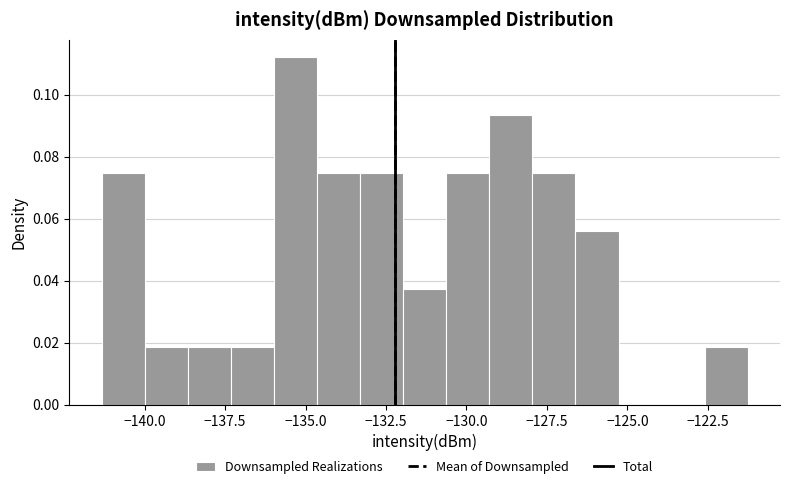

Around what value on the x-axis is the tallest bar? Give the approximate position of its centre, as read against the axis.

-135.5